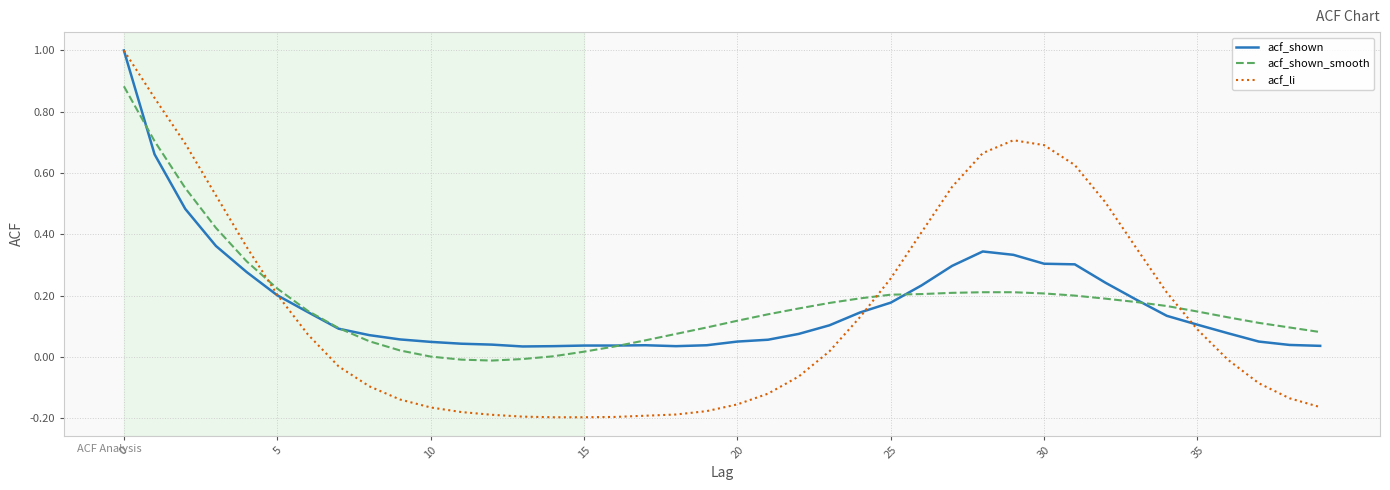

What is the sum of all acf_shown values?

7.0